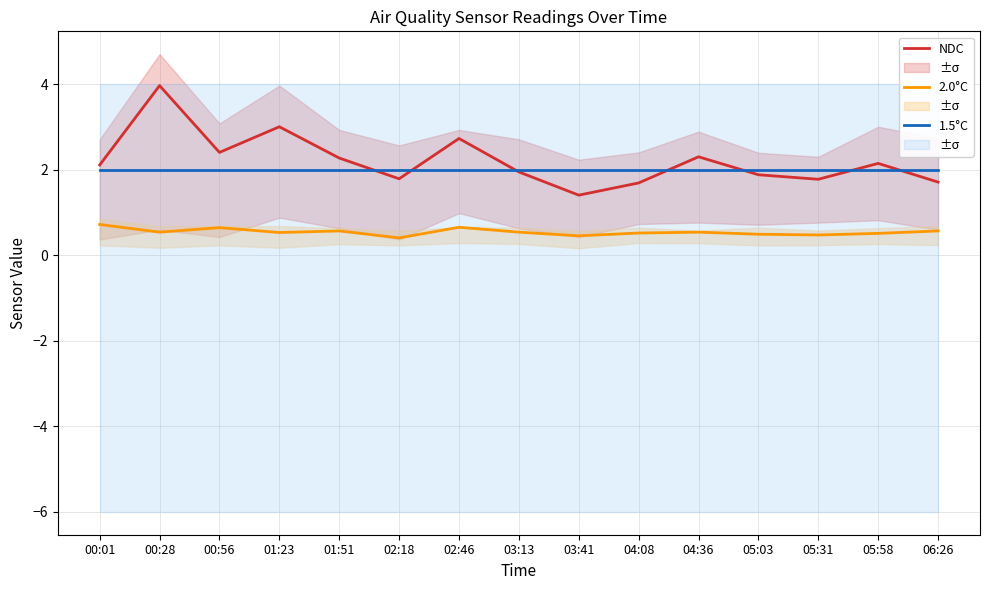

True or false: 2.0°C and NDC cross at least once.

False